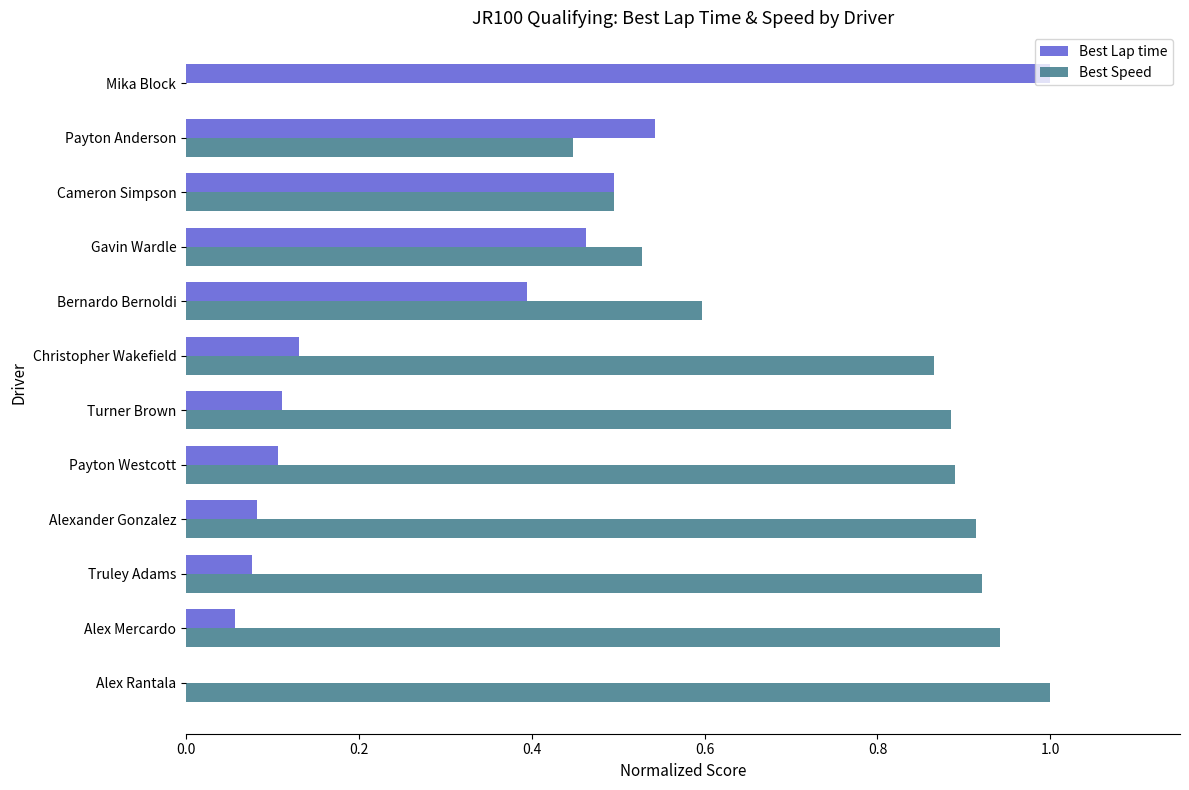

Is the value of Best Speed at Bernardo Bernoldi greater than the value of Best Lap time at Gavin Wardle?

Yes